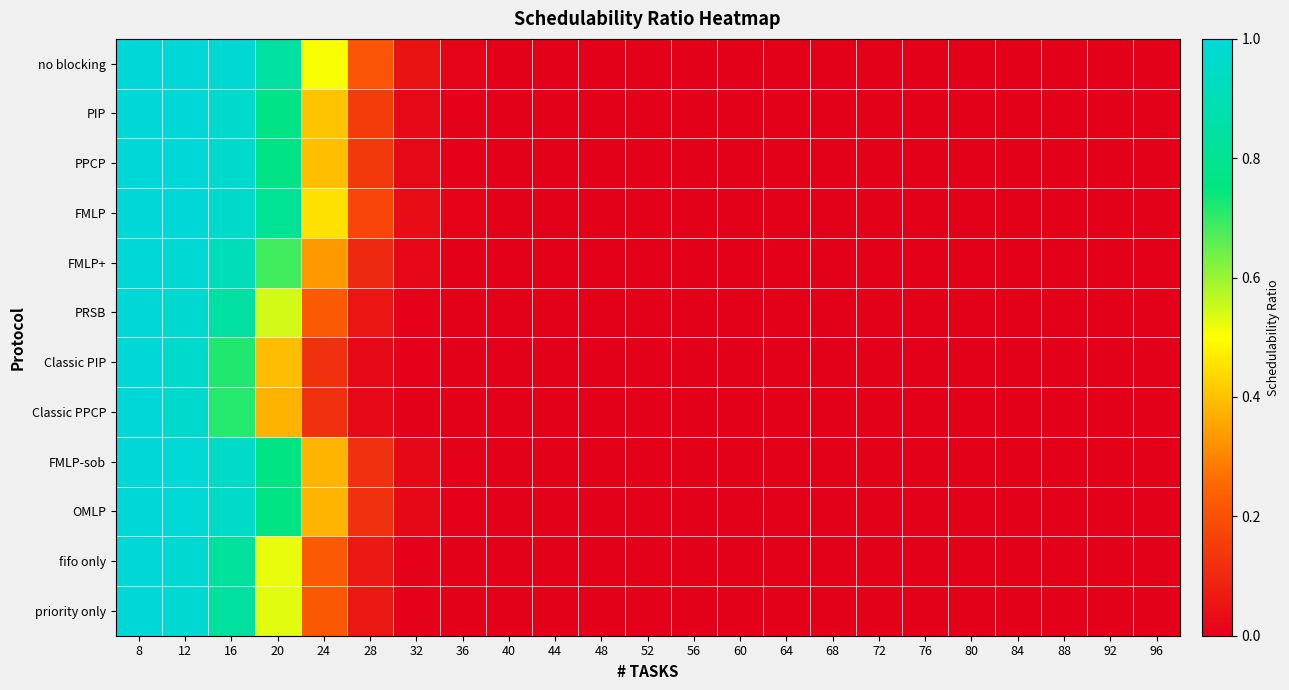

Reading left to right, list all the values displayed in this chart.

no blocking: 8=1.0	12=1.0	16=1.0	20=0.8	24=0.5	28=0.2	32=0.0	36=0.0	40=0.0	44=0.0	48=0.0	52=0.0	56=0.0	60=0.0	64=0.0	68=0.0	72=0.0	76=0.0	80=0.0	84=0.0	88=0.0	92=0.0	96=0.0
PIP: 8=1.0	12=1.0	16=1.0	20=0.8	24=0.4	28=0.1	32=0.0	36=0.0	40=0.0	44=0.0	48=0.0	52=0.0	56=0.0	60=0.0	64=0.0	68=0.0	72=0.0	76=0.0	80=0.0	84=0.0	88=0.0	92=0.0	96=0.0
PPCP: 8=1.0	12=1.0	16=1.0	20=0.8	24=0.4	28=0.1	32=0.0	36=0.0	40=0.0	44=0.0	48=0.0	52=0.0	56=0.0	60=0.0	64=0.0	68=0.0	72=0.0	76=0.0	80=0.0	84=0.0	88=0.0	92=0.0	96=0.0
FMLP: 8=1.0	12=1.0	16=1.0	20=0.8	24=0.5	28=0.2	32=0.0	36=0.0	40=0.0	44=0.0	48=0.0	52=0.0	56=0.0	60=0.0	64=0.0	68=0.0	72=0.0	76=0.0	80=0.0	84=0.0	88=0.0	92=0.0	96=0.0
FMLP+: 8=1.0	12=1.0	16=0.9	20=0.7	24=0.3	28=0.1	32=0.0	36=0.0	40=0.0	44=0.0	48=0.0	52=0.0	56=0.0	60=0.0	64=0.0	68=0.0	72=0.0	76=0.0	80=0.0	84=0.0	88=0.0	92=0.0	96=0.0
PRSB: 8=1.0	12=1.0	16=0.8	20=0.5	24=0.2	28=0.1	32=0.0	36=0.0	40=0.0	44=0.0	48=0.0	52=0.0	56=0.0	60=0.0	64=0.0	68=0.0	72=0.0	76=0.0	80=0.0	84=0.0	88=0.0	92=0.0	96=0.0
Classic PIP: 8=1.0	12=1.0	16=0.7	20=0.4	24=0.1	28=0.0	32=0.0	36=0.0	40=0.0	44=0.0	48=0.0	52=0.0	56=0.0	60=0.0	64=0.0	68=0.0	72=0.0	76=0.0	80=0.0	84=0.0	88=0.0	92=0.0	96=0.0
Classic PPCP: 8=1.0	12=1.0	16=0.7	20=0.4	24=0.1	28=0.0	32=0.0	36=0.0	40=0.0	44=0.0	48=0.0	52=0.0	56=0.0	60=0.0	64=0.0	68=0.0	72=0.0	76=0.0	80=0.0	84=0.0	88=0.0	92=0.0	96=0.0
FMLP-sob: 8=1.0	12=1.0	16=1.0	20=0.8	24=0.4	28=0.1	32=0.0	36=0.0	40=0.0	44=0.0	48=0.0	52=0.0	56=0.0	60=0.0	64=0.0	68=0.0	72=0.0	76=0.0	80=0.0	84=0.0	88=0.0	92=0.0	96=0.0
OMLP: 8=1.0	12=1.0	16=1.0	20=0.8	24=0.4	28=0.1	32=0.0	36=0.0	40=0.0	44=0.0	48=0.0	52=0.0	56=0.0	60=0.0	64=0.0	68=0.0	72=0.0	76=0.0	80=0.0	84=0.0	88=0.0	92=0.0	96=0.0
fifo only: 8=1.0	12=1.0	16=0.8	20=0.5	24=0.2	28=0.1	32=0.0	36=0.0	40=0.0	44=0.0	48=0.0	52=0.0	56=0.0	60=0.0	64=0.0	68=0.0	72=0.0	76=0.0	80=0.0	84=0.0	88=0.0	92=0.0	96=0.0
priority only: 8=1.0	12=1.0	16=0.8	20=0.5	24=0.2	28=0.1	32=0.0	36=0.0	40=0.0	44=0.0	48=0.0	52=0.0	56=0.0	60=0.0	64=0.0	68=0.0	72=0.0	76=0.0	80=0.0	84=0.0	88=0.0	92=0.0	96=0.0